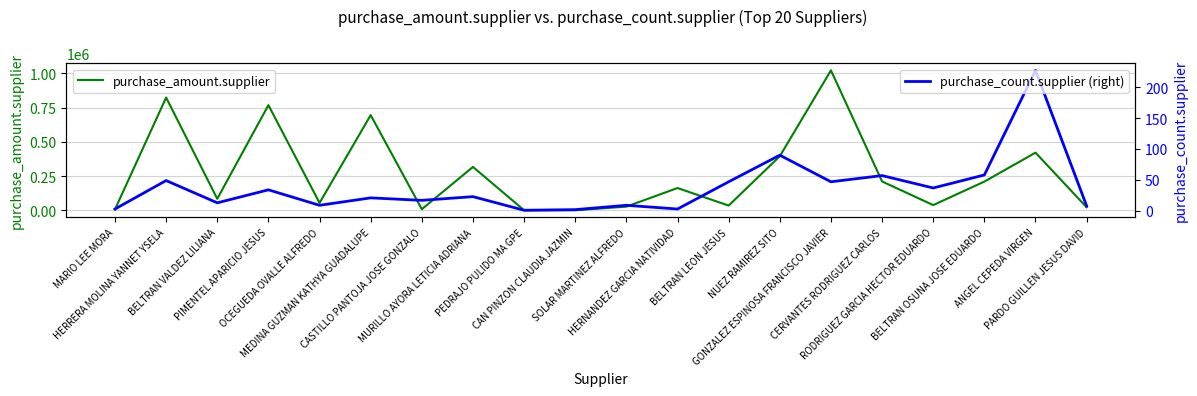

True or false: purchase_amount.supplier and purchase_count.supplier (right) cross at least once.

False